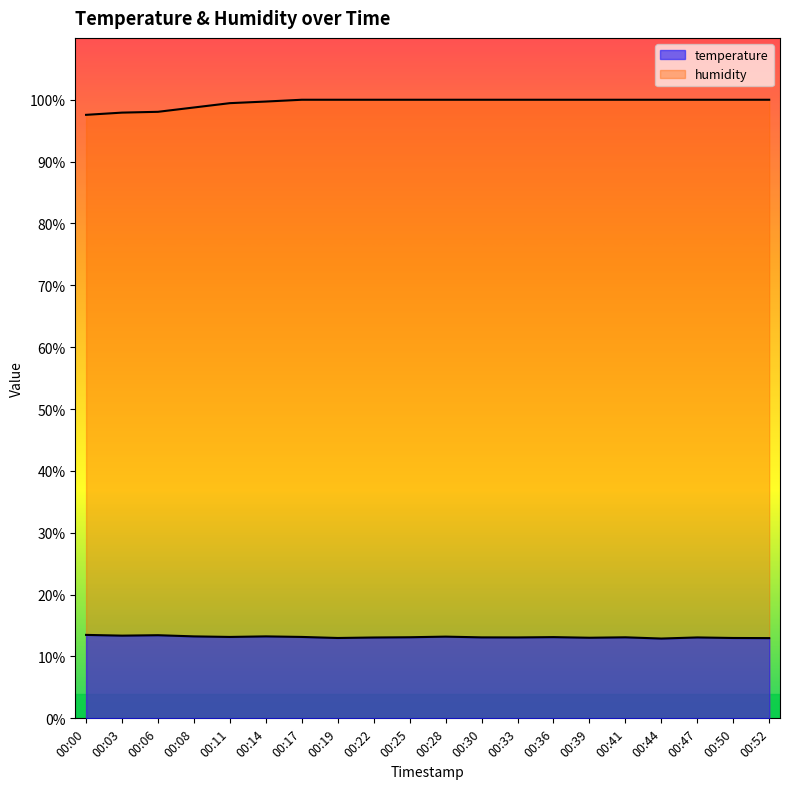

What is the maximum value shown in the chart?

100.0